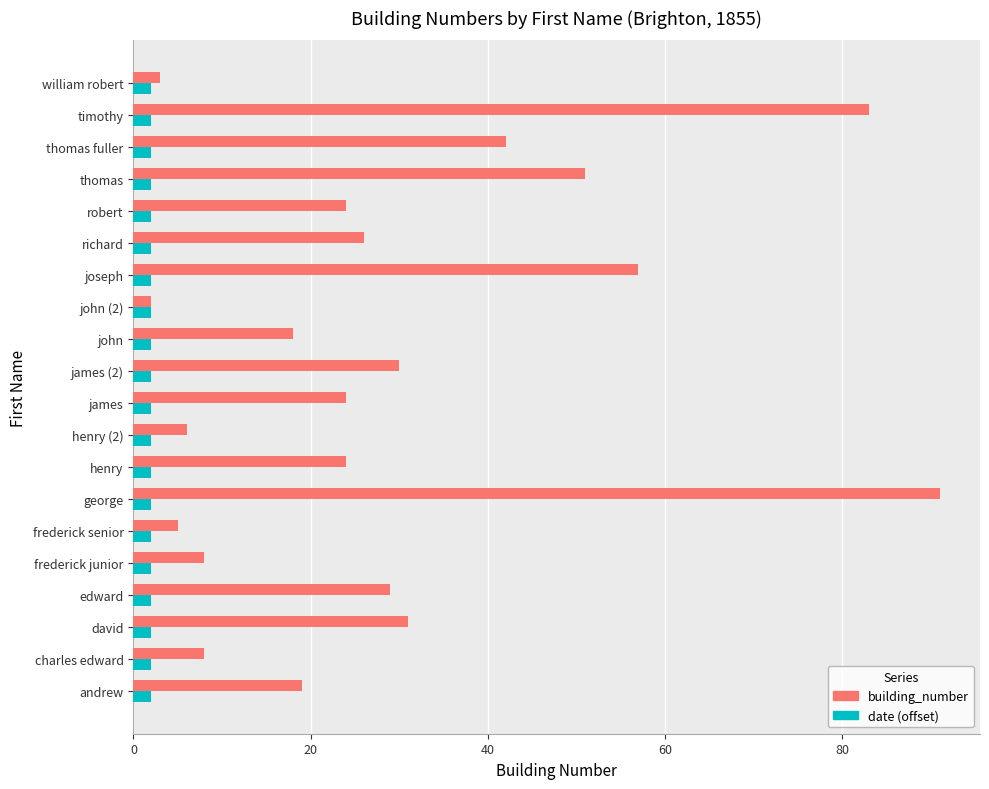

The building_number series shows 24 at henry. True or false?

True